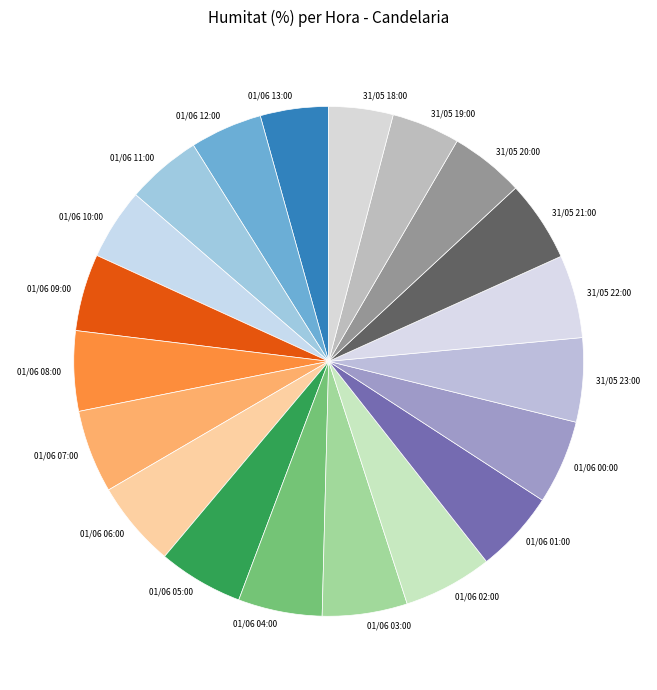

Does 31/05 23:00 represent more than half of the total?

No